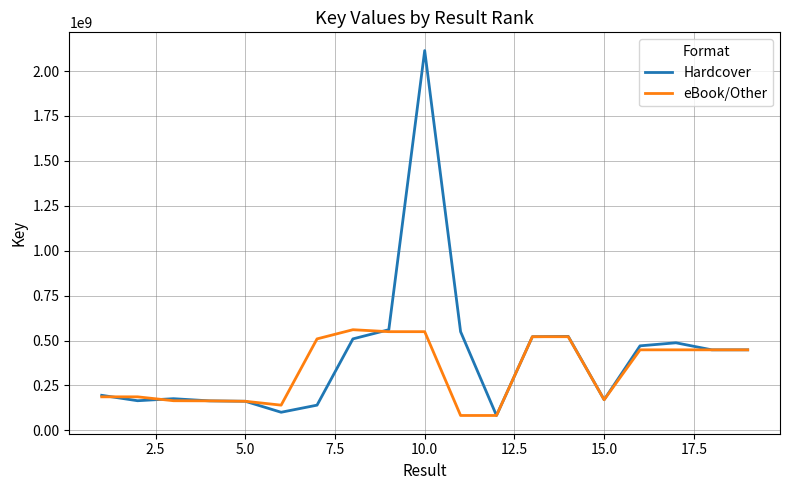

What is the minimum value shown in the chart?

82926992